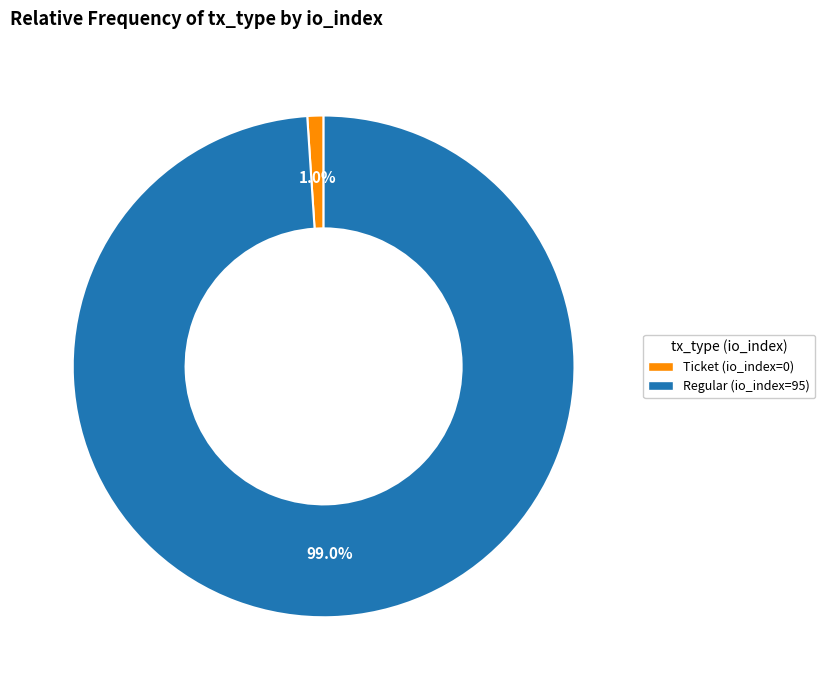

What is the smallest slice in the pie chart?

Ticket (io_index=0)